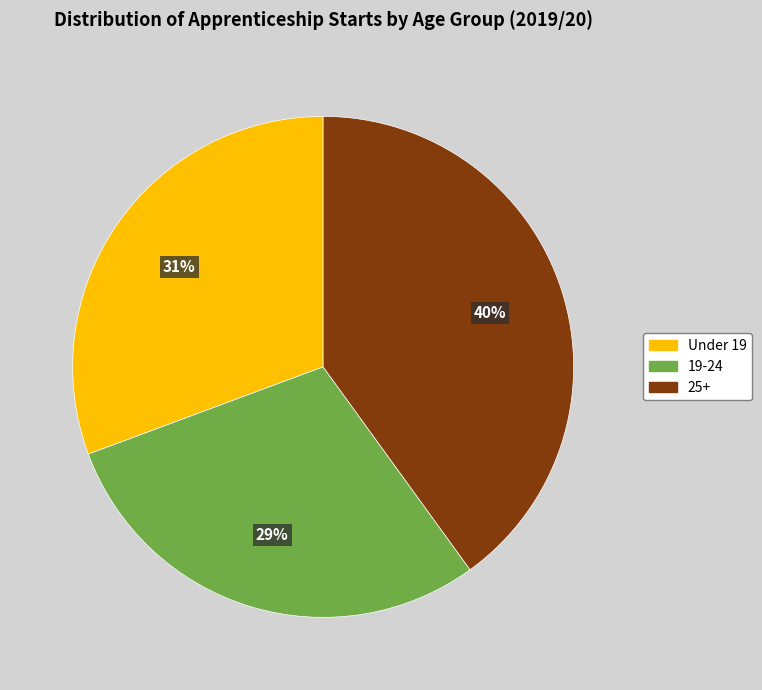

Which slice is the largest?

25+